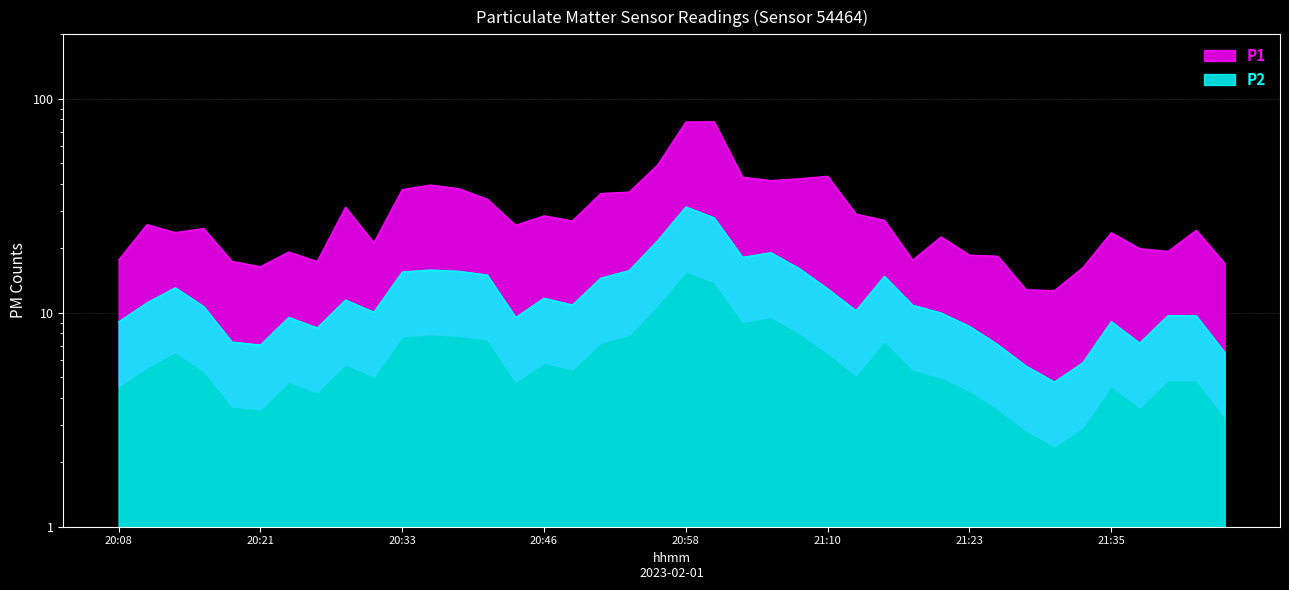

Reading left to right, list all the values displayed in this chart.

P1: 20:08=17.6	20:11=25.8	20:13=23.7	20:16=24.8	20:18=17.4	20:21=16.4	20:23=19.2	20:26=17.4	20:28=31.1	20:31=21.2	20:33=37.6	20:36=39.5	20:38=38.0	20:41=34.0	20:43=25.6	20:46=28.4	20:48=26.9	20:50=36.1	20:53=36.6	20:55=49.0	20:58=77.9	21:00=78.0	21:03=43.0	21:05=41.5	21:08=42.3	21:10=43.5	21:13=28.9	21:15=27.1	21:18=17.6	21:20=22.6	21:23=18.6	21:25=18.4	21:28=12.8	21:30=12.7	21:33=16.3	21:35=23.7	21:38=19.9	21:40=19.4	21:42=24.3	21:45=17.0
P2: 20:08=9.1	20:11=11.1	20:13=13.1	20:16=10.7	20:18=7.3	20:21=7.1	20:23=9.5	20:26=8.5	20:28=11.5	20:31=10.1	20:33=15.5	20:36=15.8	20:38=15.6	20:41=15.0	20:43=9.5	20:46=11.7	20:48=10.9	20:50=14.5	20:53=15.8	20:55=21.7	20:58=31.2	21:00=27.8	21:03=18.2	21:05=19.1	21:08=16.1	21:10=12.9	21:13=10.2	21:15=14.8	21:18=10.8	21:20=10.0	21:23=8.7	21:25=7.1	21:28=5.6	21:30=4.8	21:33=5.8	21:35=9.1	21:38=7.2	21:40=9.7	21:42=9.7	21:45=6.5